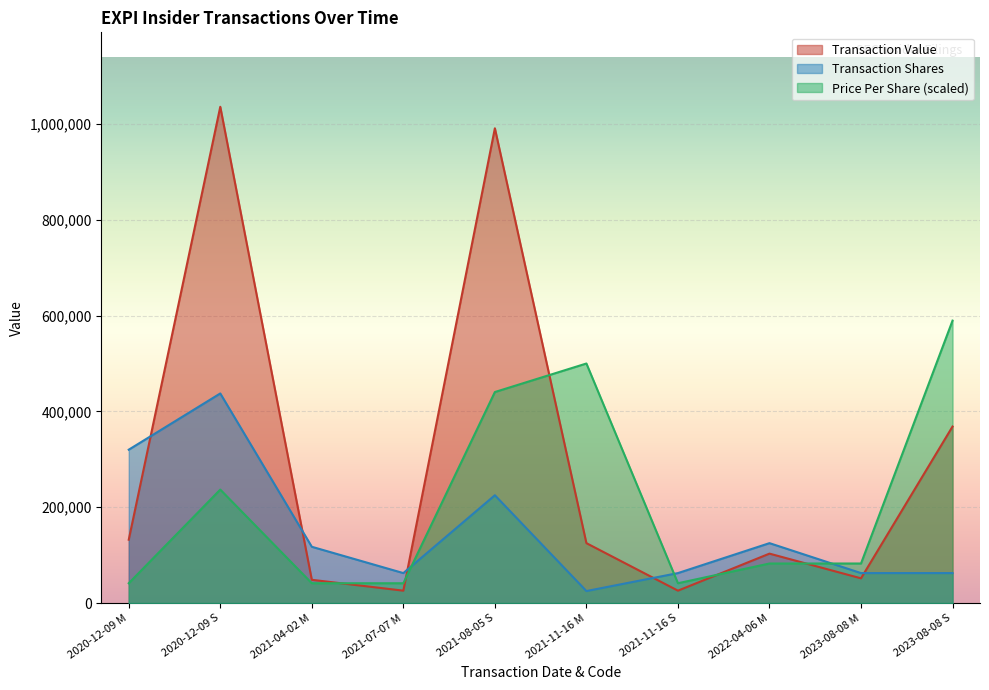

How many series are shown in this chart?

3